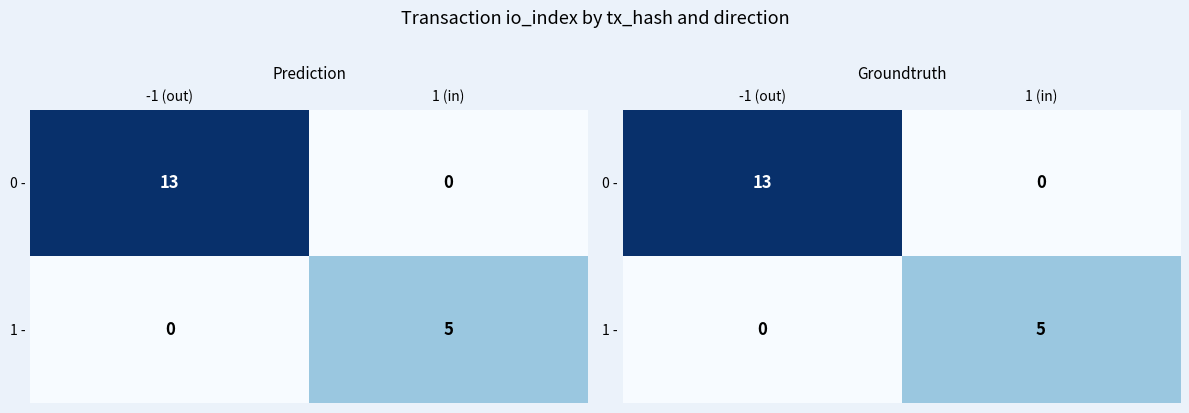

What is the difference between the maximum and minimum values in the 1 - series?

5